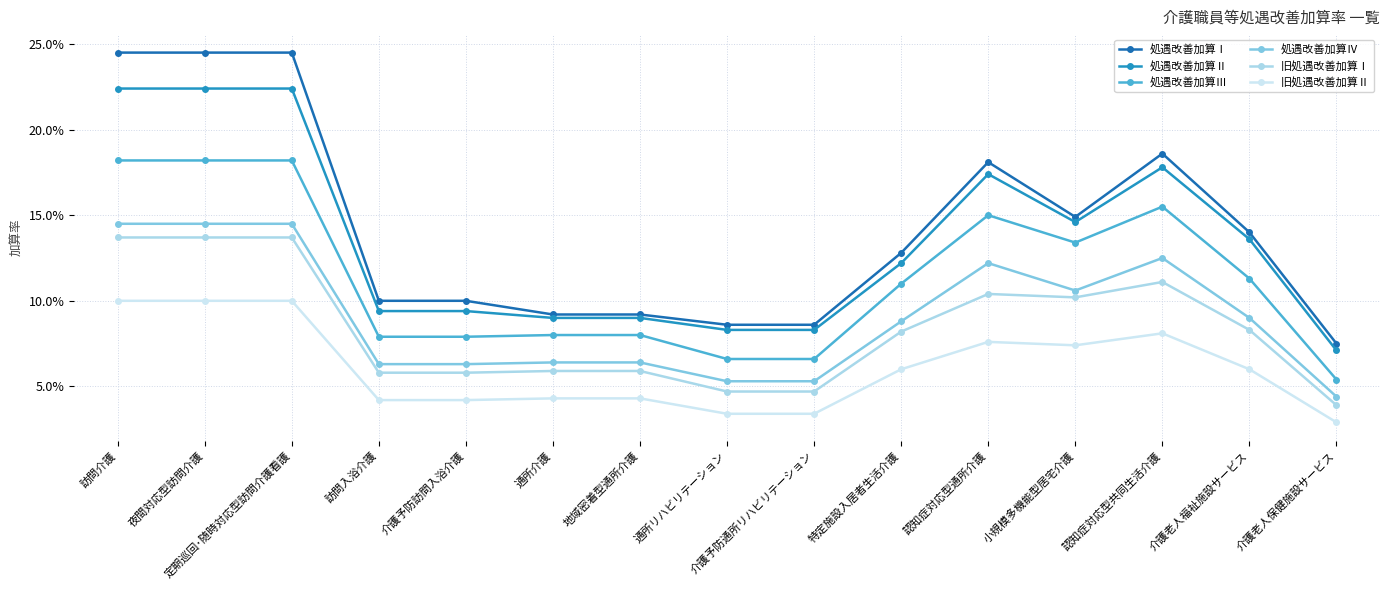

Which series has the largest total across all categories?

処遇改善加算Ⅰ